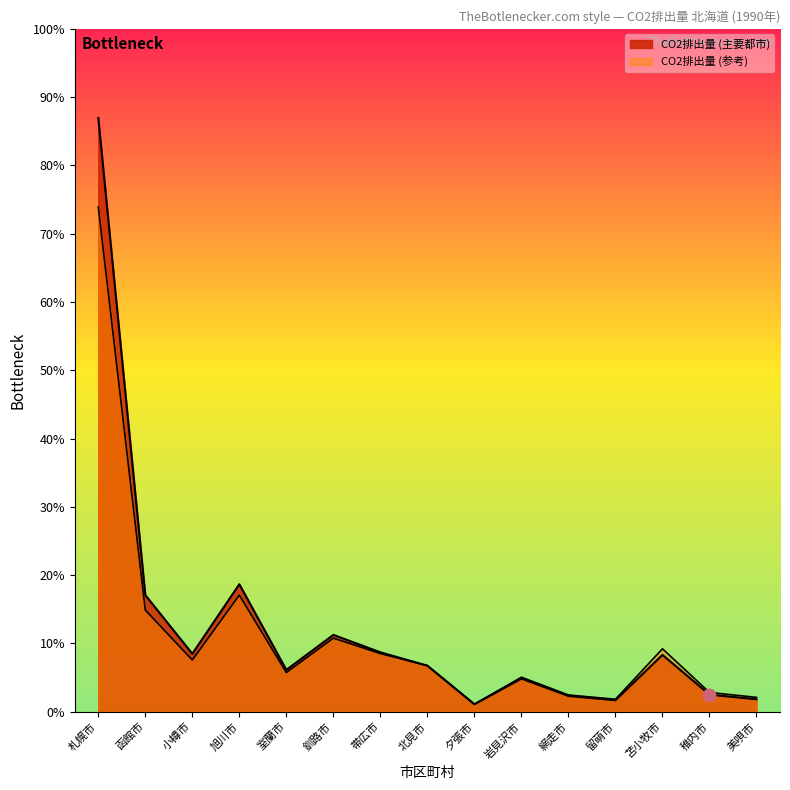

Which series contains the highest Y value?

北海道